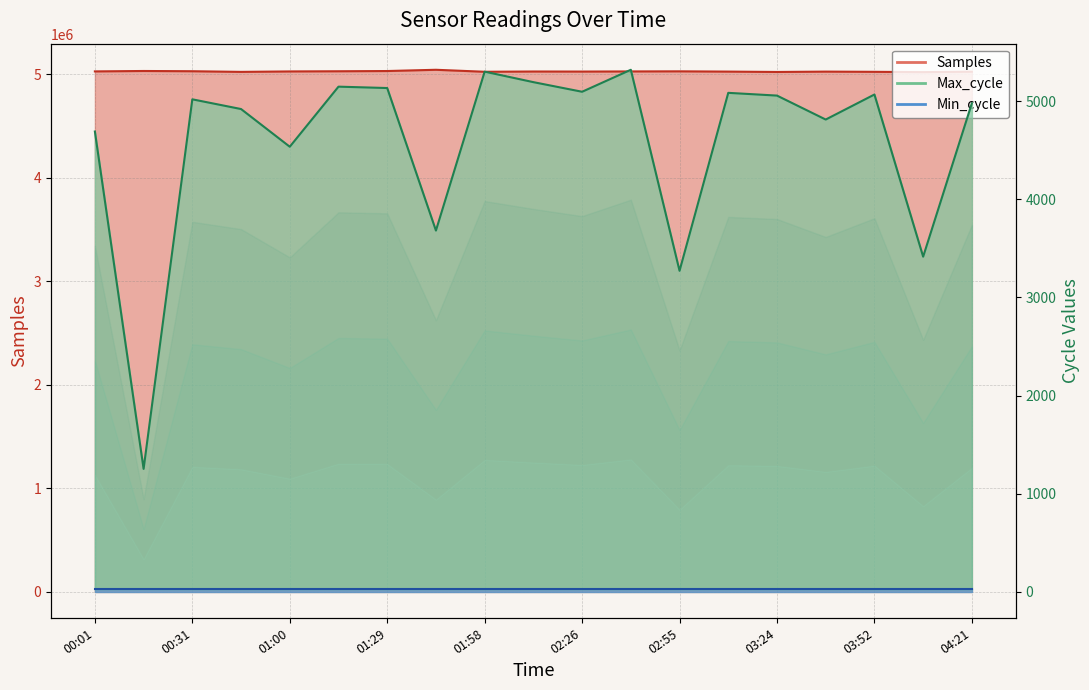

What is the minimum value shown in the chart?

1254